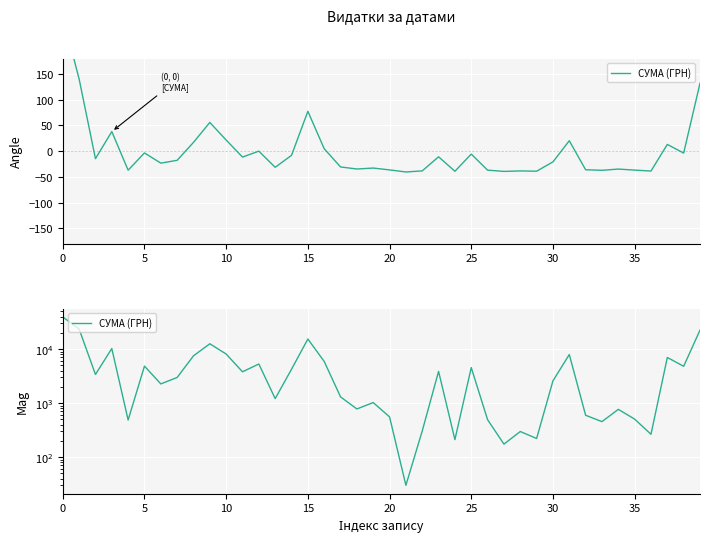

Reading right to left, extract all data points from this chart.

22441.2	4798.5	6988.9	264.0	504.0	764.1	452.8	594.0	7922.3	2578.0	220.5	297.0	173.5	491.2	4542.7	210.0	3863.5	304.0	29.9	554.1	1020.7	777.6	1301.2	5901.4	15349.6	4233.2	1207.4	5290.0	3794.9	8092.3	12538.2	7501.2	2977.8	2262.4	4834.7	485.0	10227.8	3387.1	23517.0	39389.0